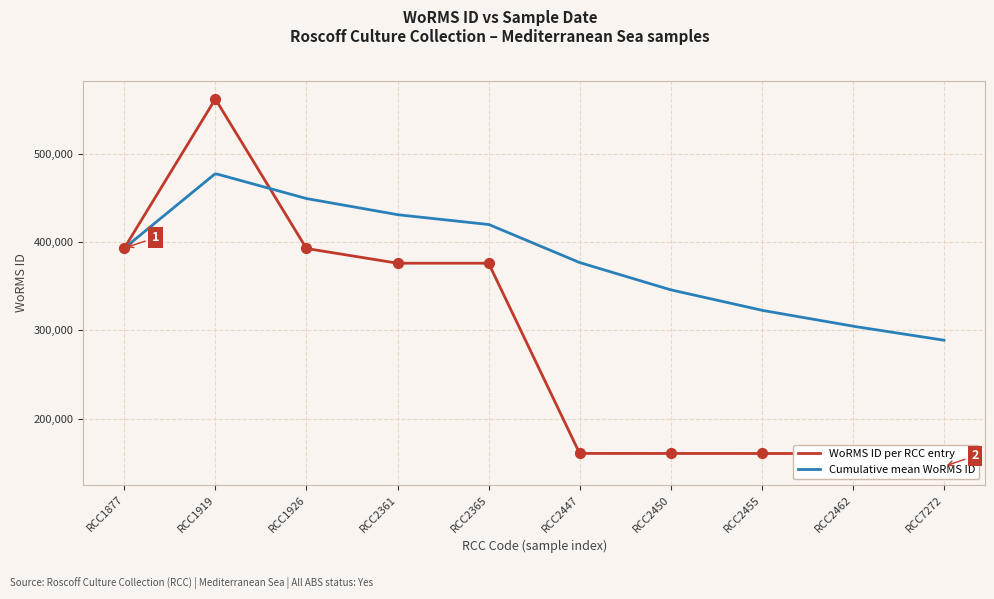

What is the highest value of the Cumulative mean WoRMS ID series?

477024.7